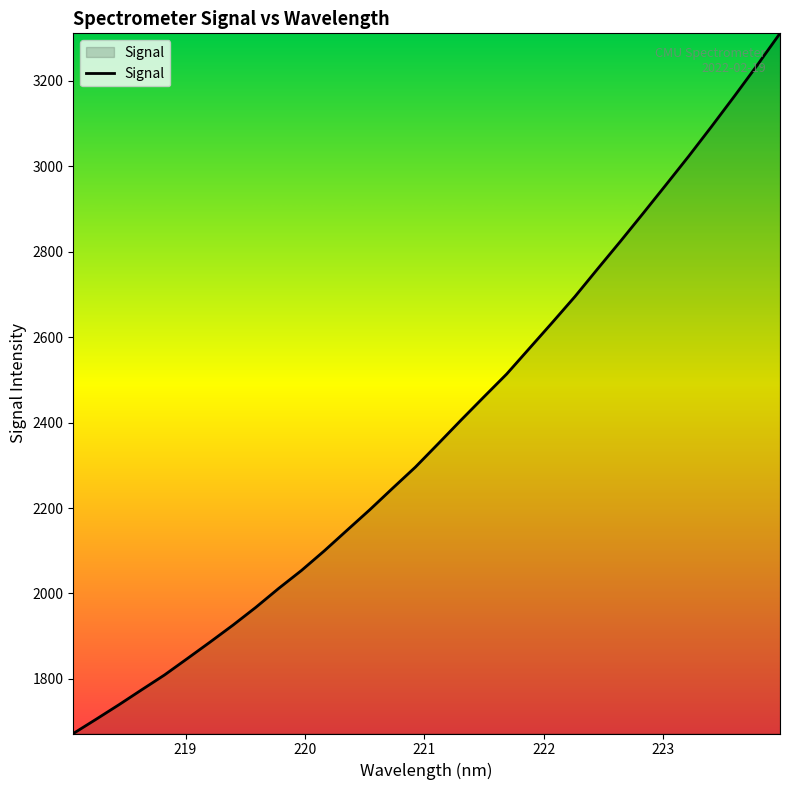

What is the maximum value shown in the chart?

3311.3